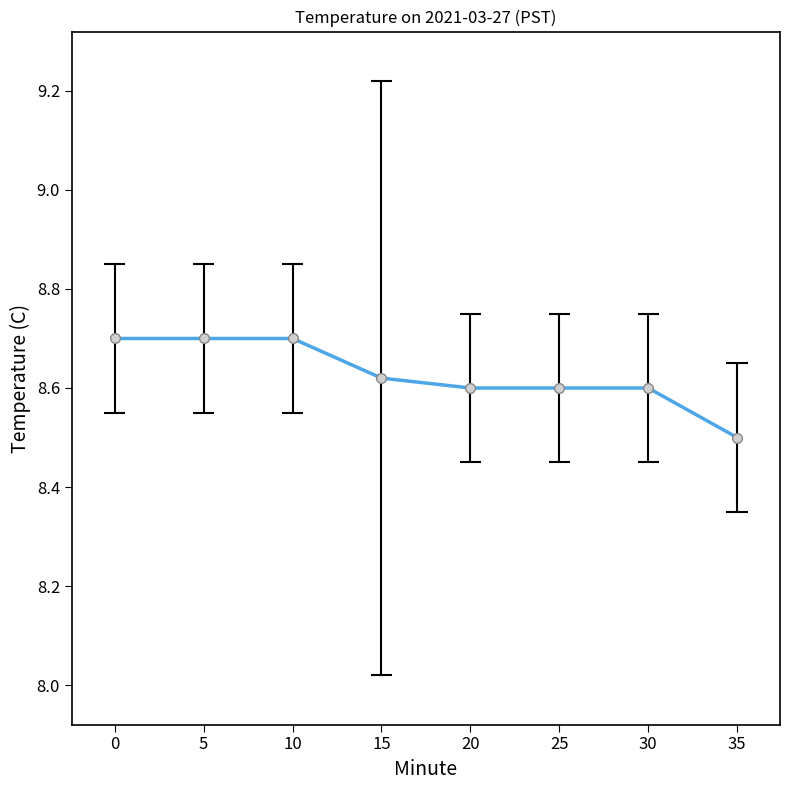

Rank the categories by value from highest to lowest.

0, 5, 10, 15, 20, 25, 30, 35